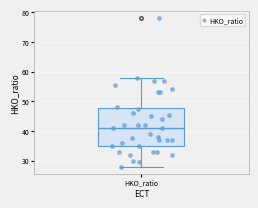

Transcribe this box plot: give where the median line is, the range the box spans, and where the two whiskers end, as read against the y-axis. The values are not printed on the chart, so give them approximately, as read against the axis.

median 41, box 35 to 48, whiskers 28 to 58